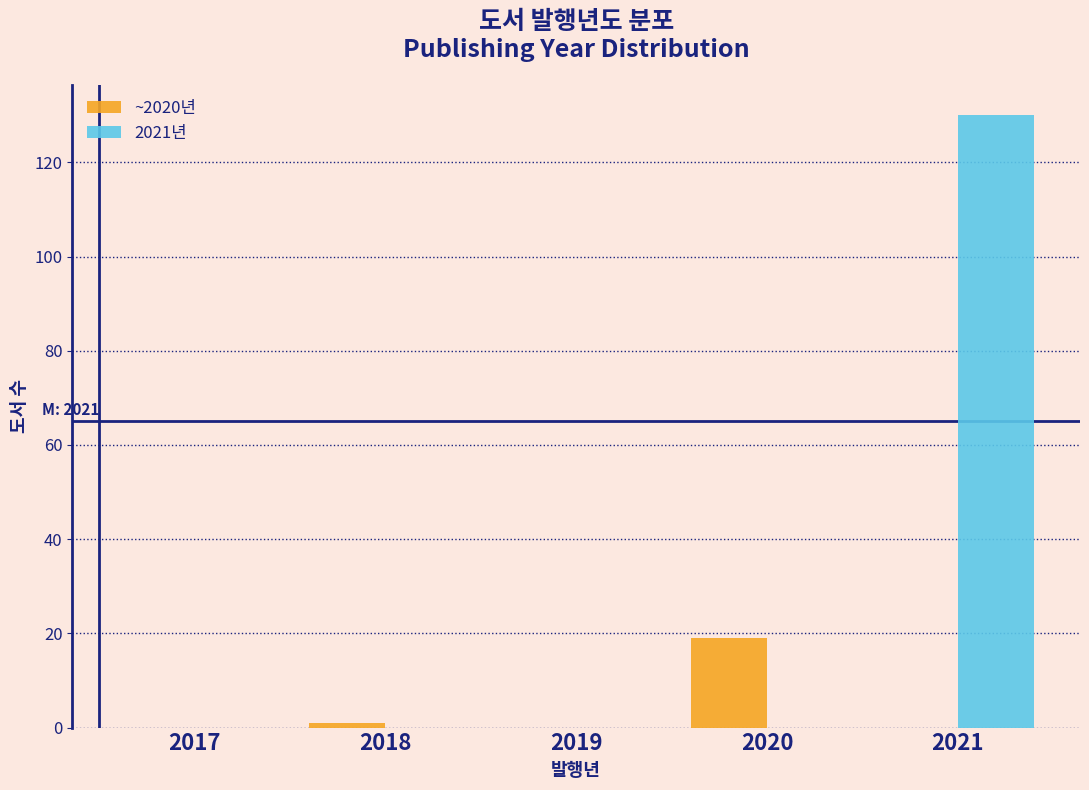

Reading left to right, extract all data points from this chart.

~2020년: 2017=0	2018=1	2019=0	2020=19	2021=0
2021년: 2017=0	2018=0	2019=0	2020=0	2021=130